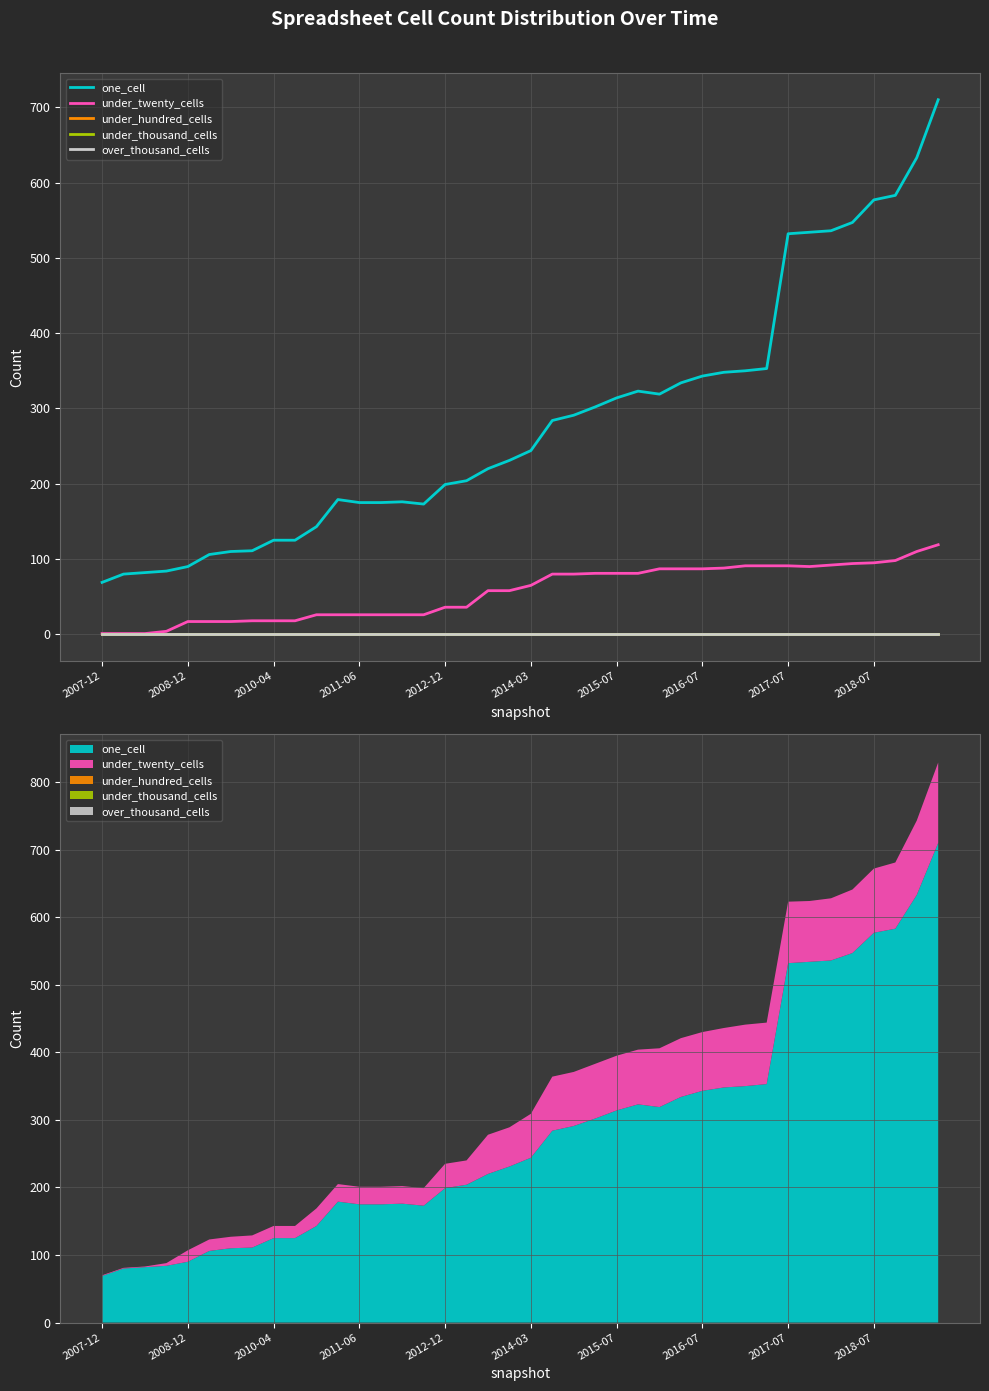

What is the highest value of the under_twenty_cells series?

119